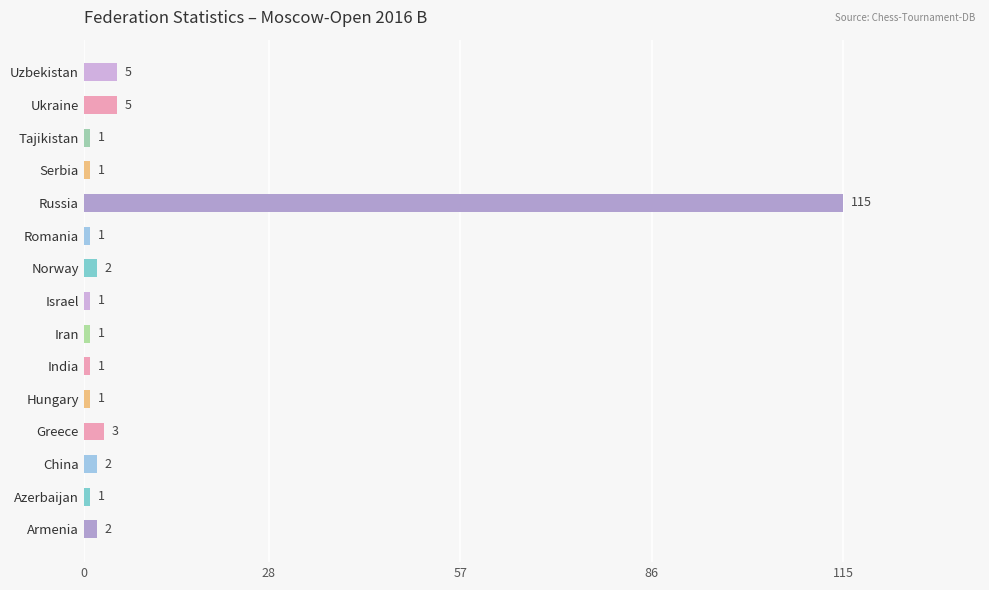

What is the greatest value displayed?

115